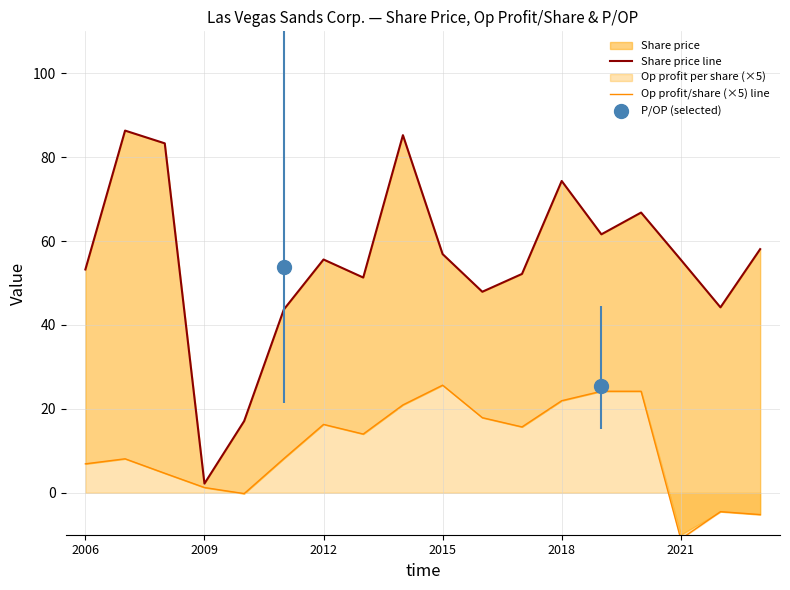

What is the value of the Share price line point at the 12th from the left?

52.2